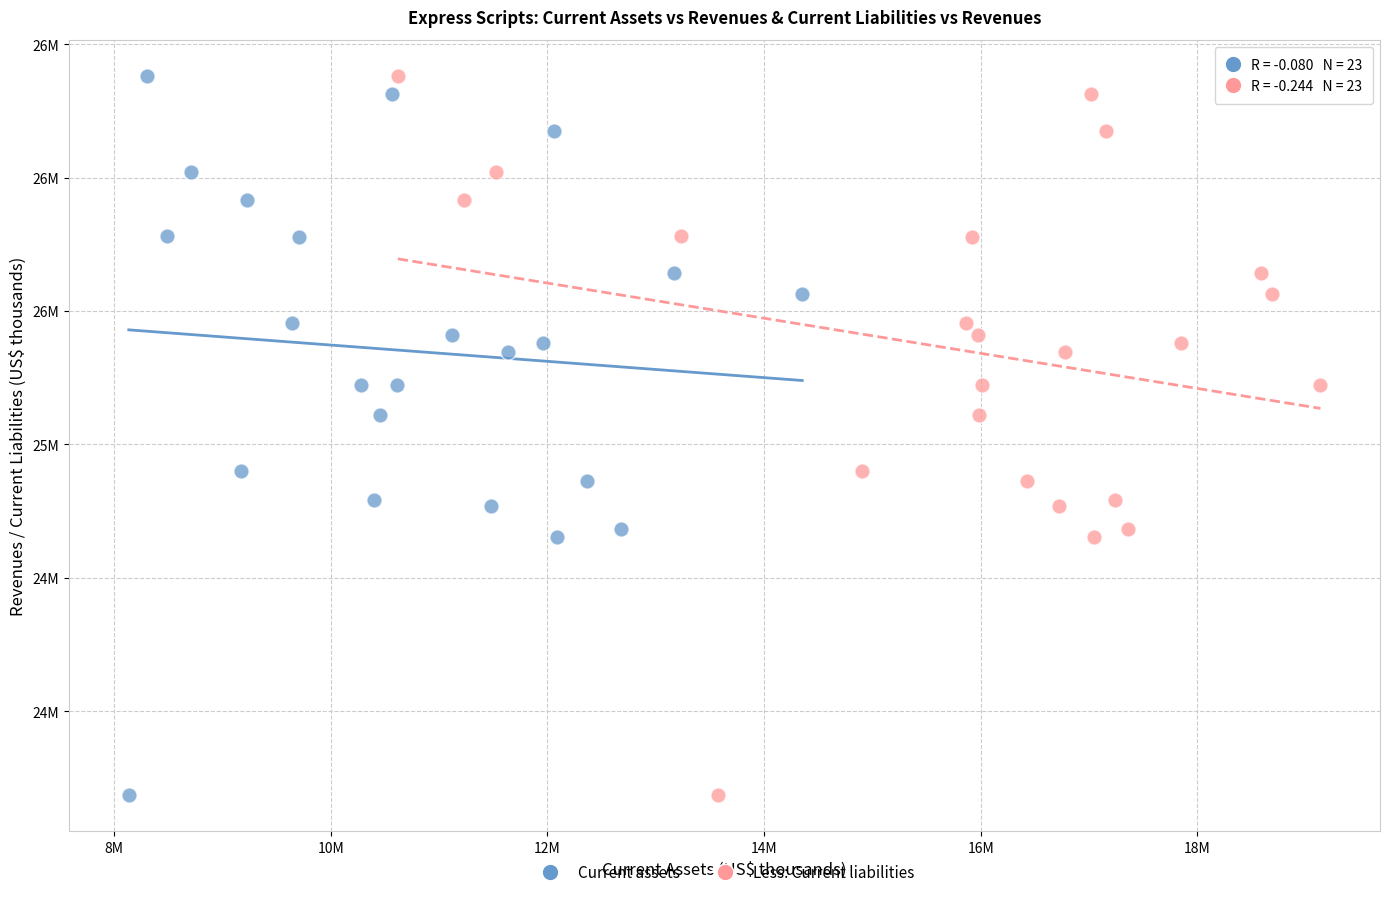

What are all the series names shown in the legend?

Current assets, Less: Current liabilities